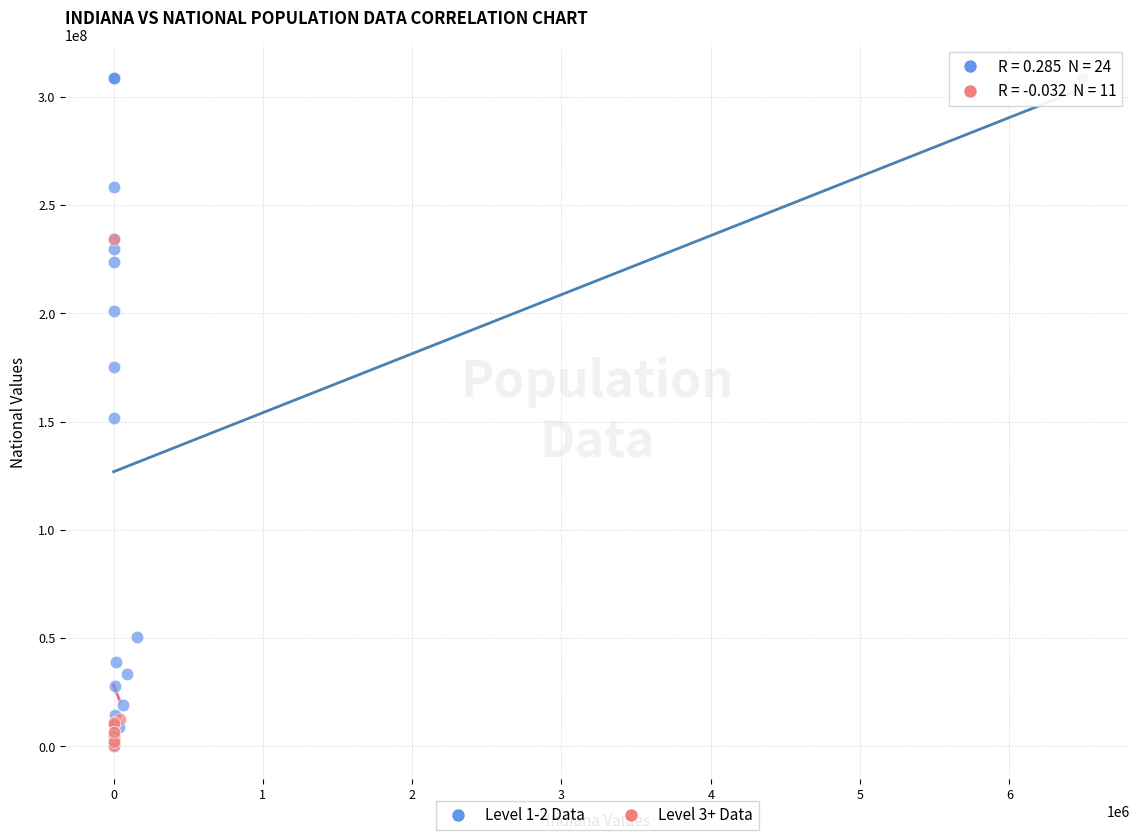

Which series reaches the maximum Y coordinate?

Level 1-2 Data